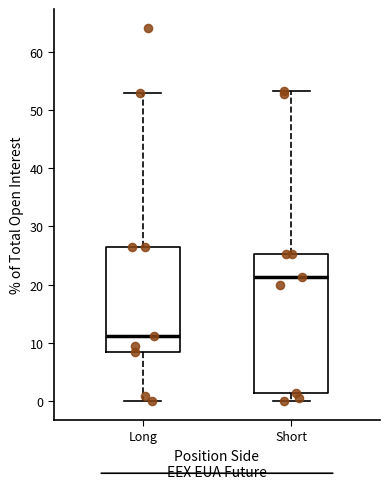

Where is the lower edge of the box for Short on the y-axis? The values are not printed on the chart, so give them approximately, as read against the axis.

1